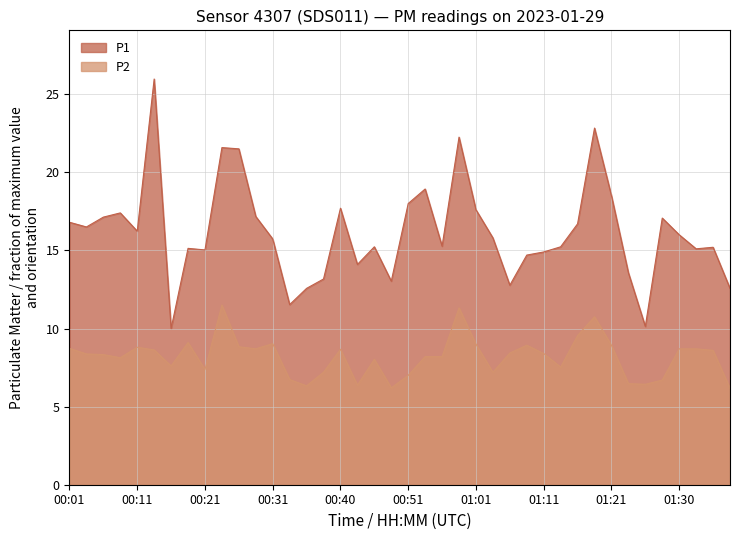

Rank the categories by P1 value from highest to lowest.

00:14, 01:18, 00:58, 00:23, 00:26, 00:53, 01:21, 00:51, 00:40, 01:01, 00:09, 00:28, 00:06, 01:28, 00:01, 01:16, 00:04, 00:11, 01:30, 01:03, 00:31, 00:56, 00:46, 01:13, 01:35, 00:18, 01:33, 00:21, 01:11, 01:08, 00:43, 01:23, 00:38, 00:48, 01:06, 00:36, 01:38, 00:33, 01:25, 00:16